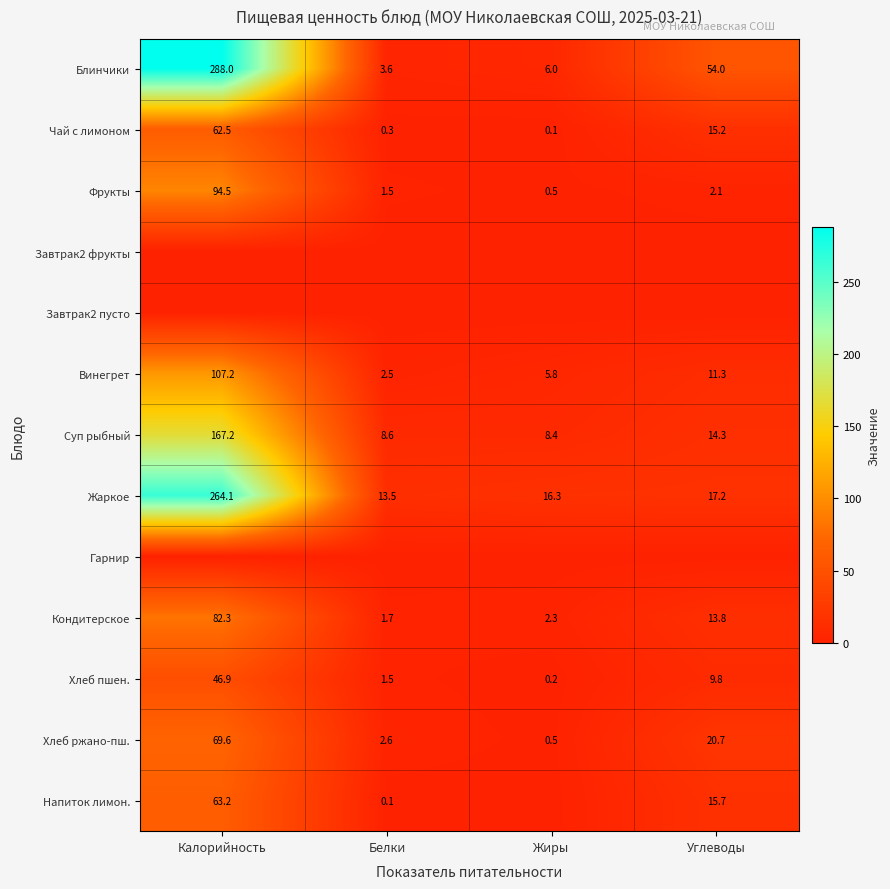

Read the Фрукты value at Белки.

1.5